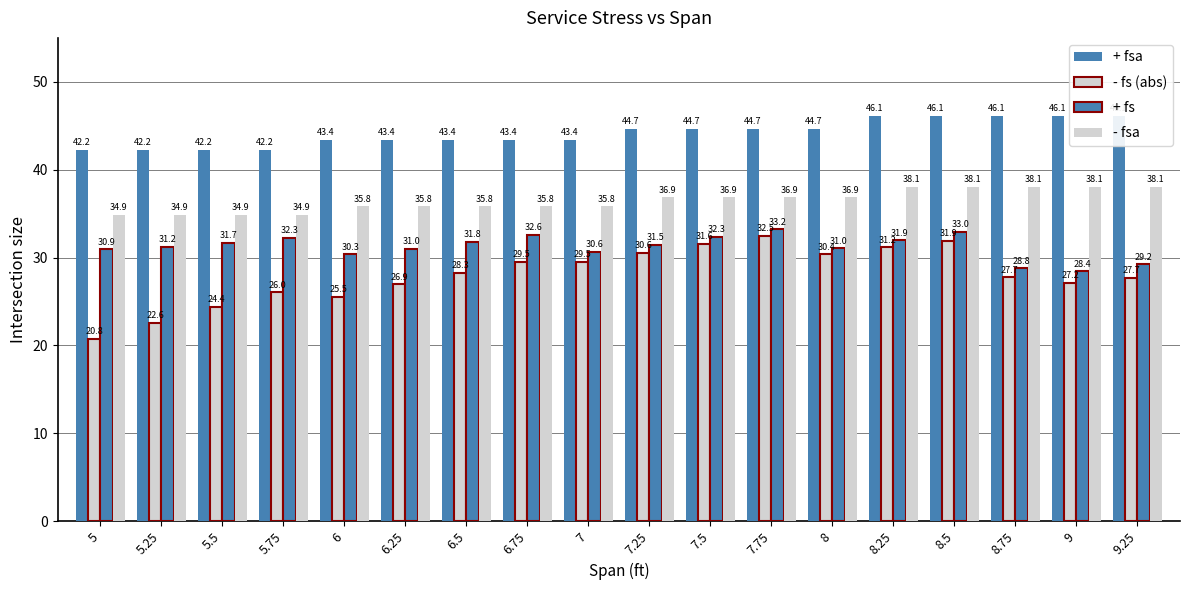

The value of - fsa at 7.25 is 65.6. True or false?

False